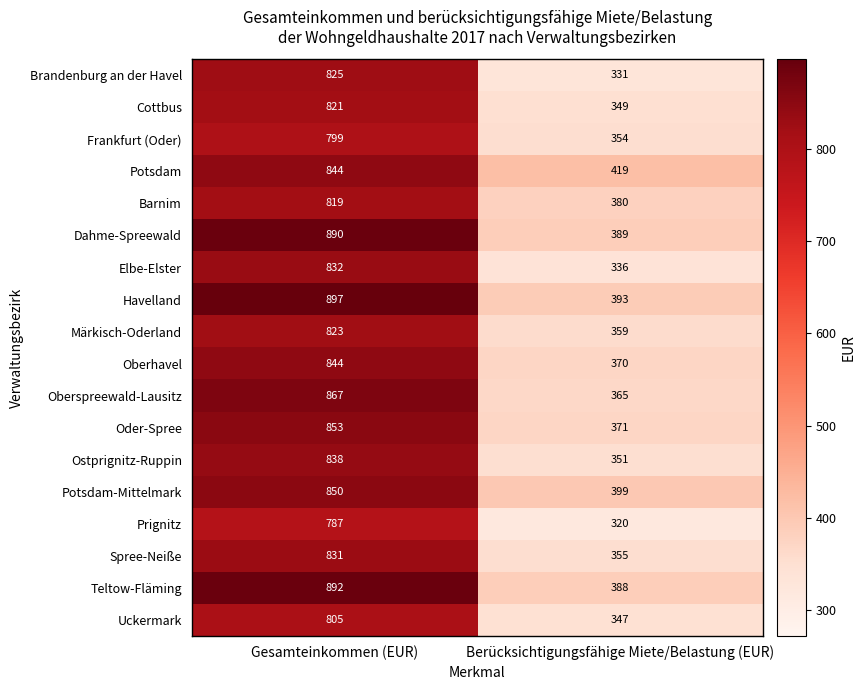

What is the difference between the Spree-Neiße values at Gesamteinkommen (EUR) and Berücksichtigungsfähige Miete/Belastung (EUR)?

476